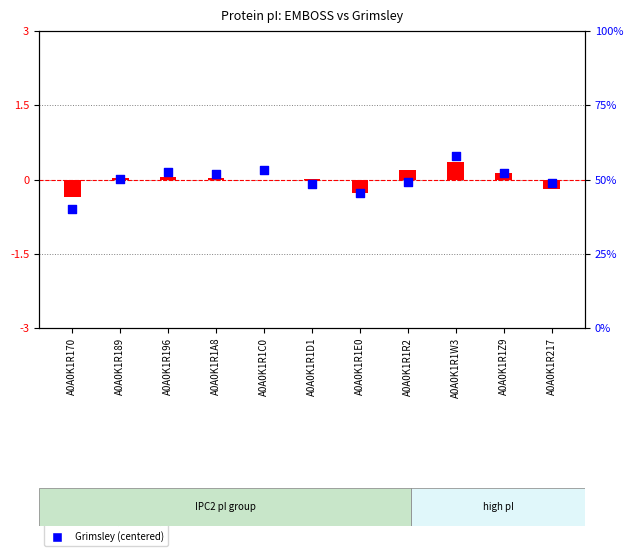

What is the total value across all series at A0A0K1R196?

0.2